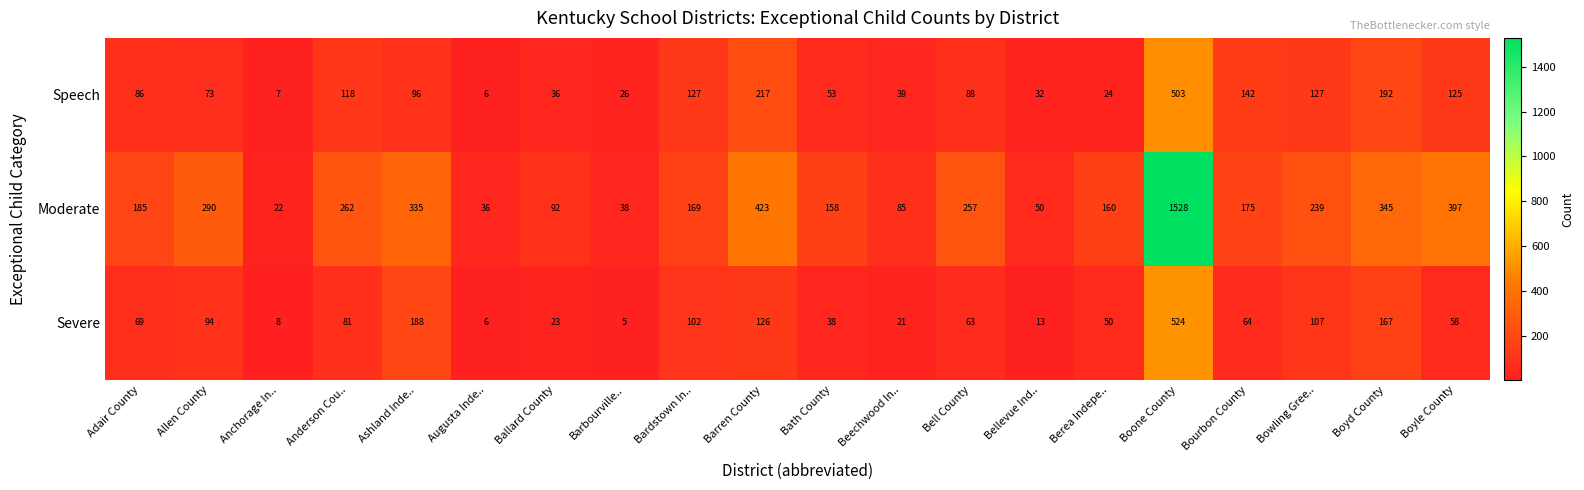

Which series has the largest range (max minus min)?

Moderate